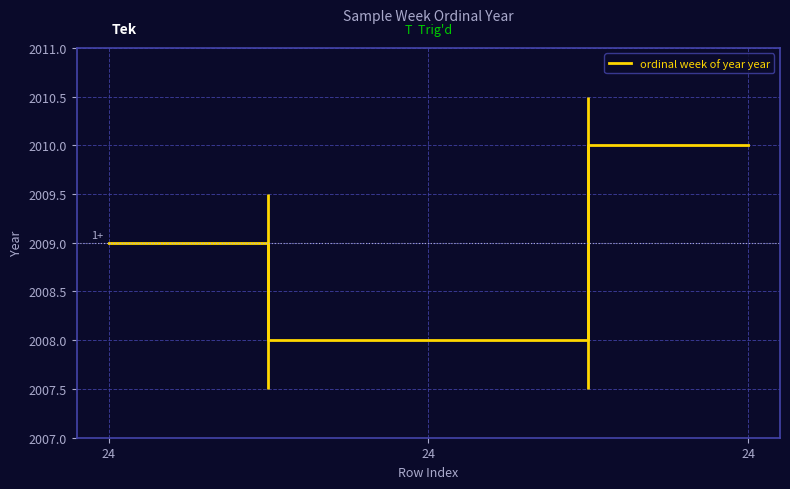

List the labels in order of value, smallest first.

24, 24, 24